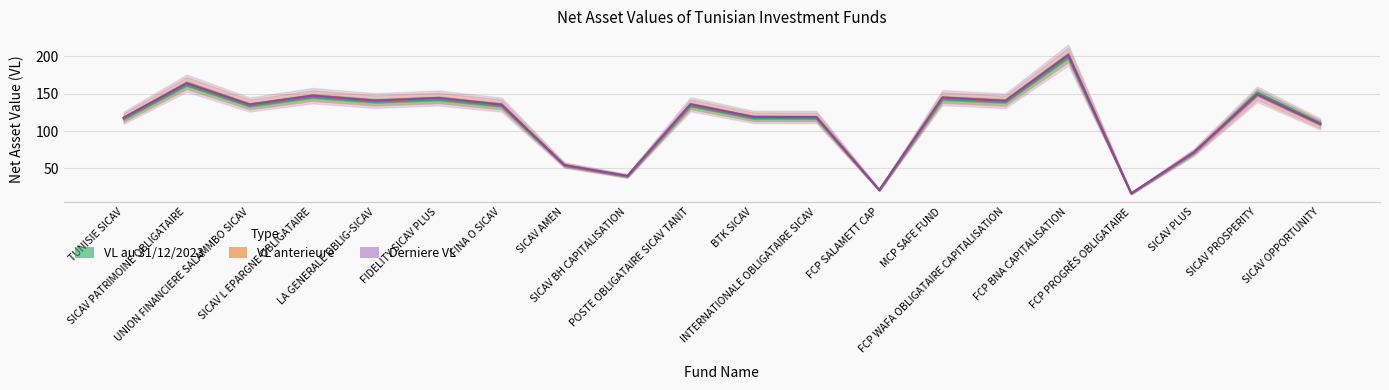

Which series has the largest total across all categories?

Derniere VL